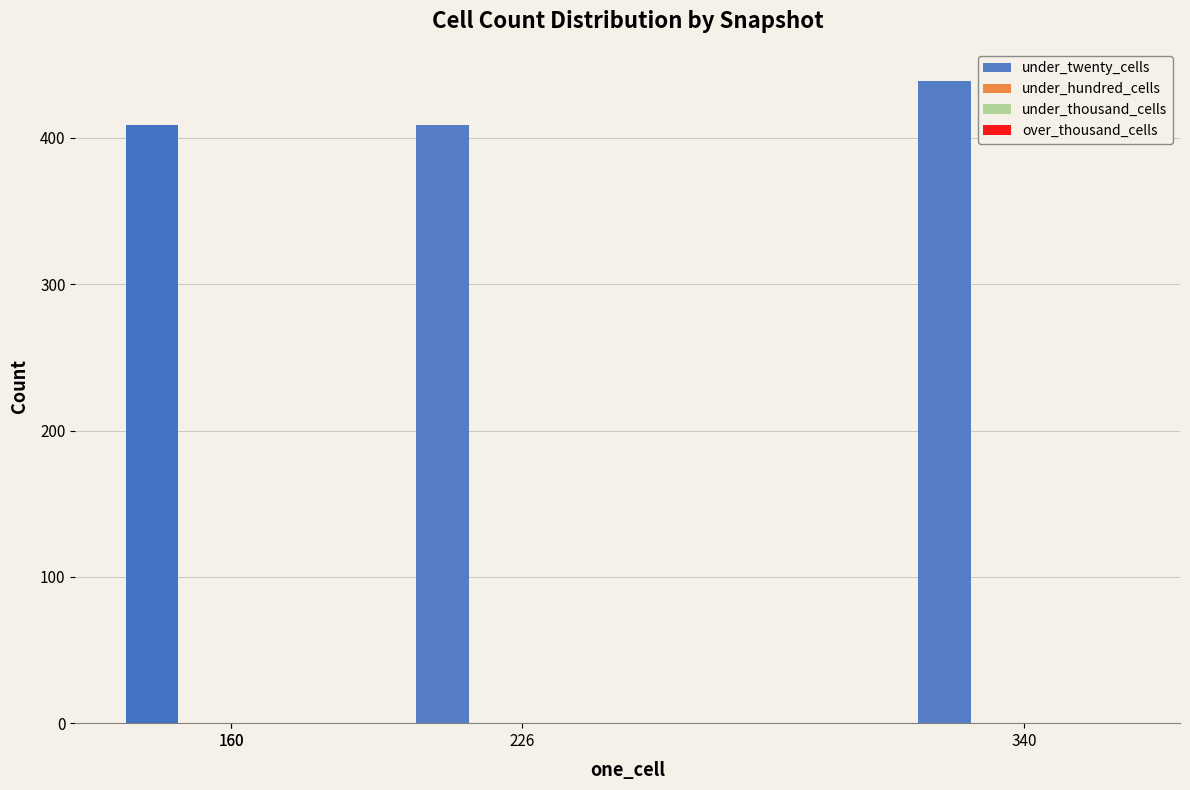

How many data points in under_twenty_cells are above 409?

1